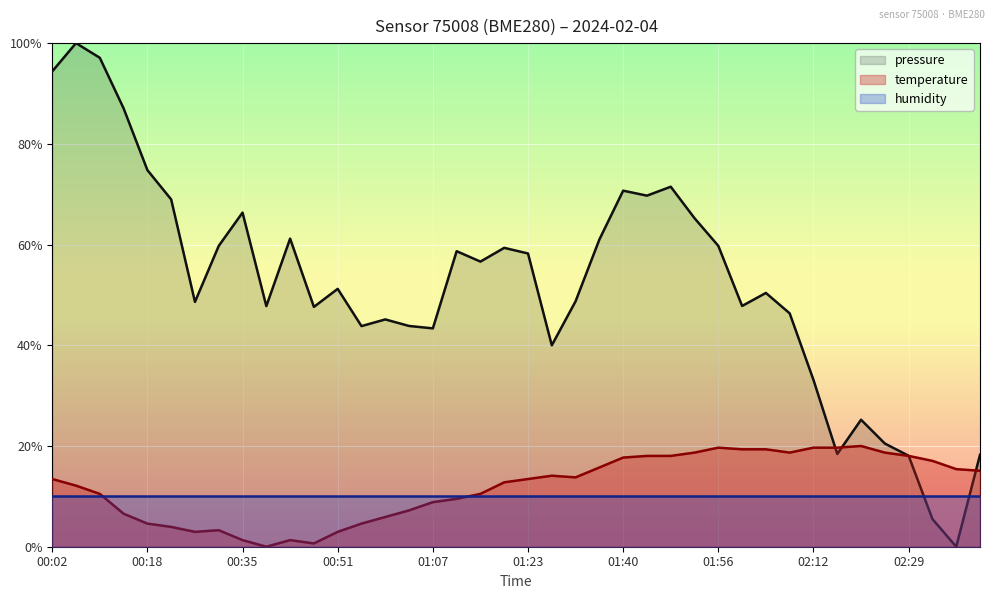

True or false: temperature has more than 2 points higher than both neighbors.

True